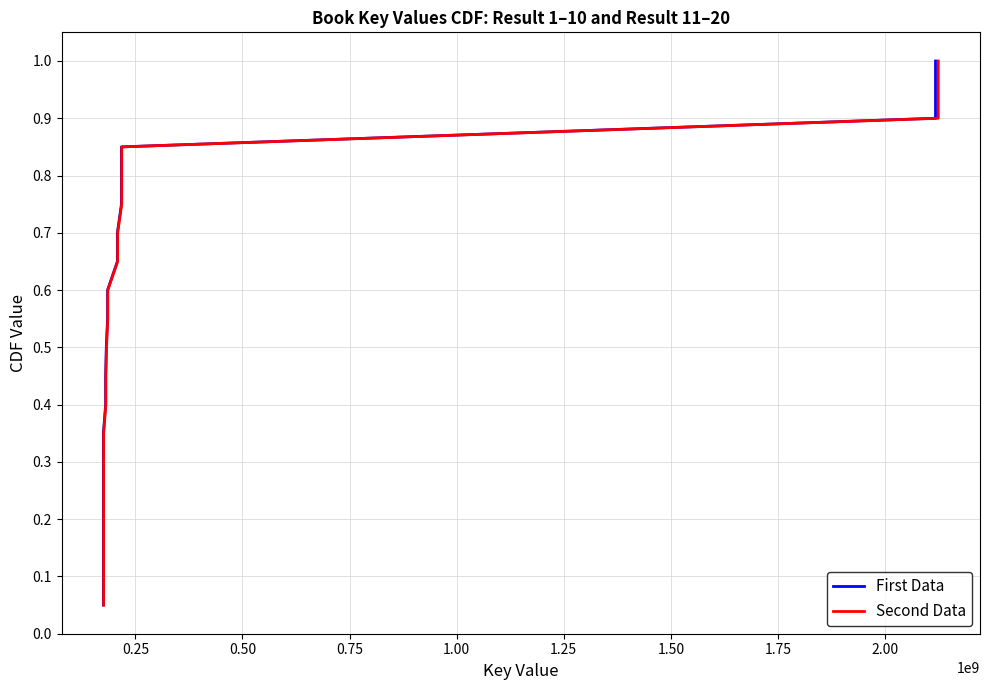

Reading right to left, list all the values displayed in this chart.

First Data: 1.0	0.9	0.9	0.8	0.8	0.8	0.7	0.7	0.6	0.6	0.5	0.5	0.4	0.3	0.3	0.2	0.2	0.1	0.1	0.1
Second Data: 1.0	0.9	0.9	0.8	0.8	0.8	0.7	0.7	0.6	0.6	0.5	0.5	0.4	0.3	0.3	0.2	0.2	0.1	0.1	0.1